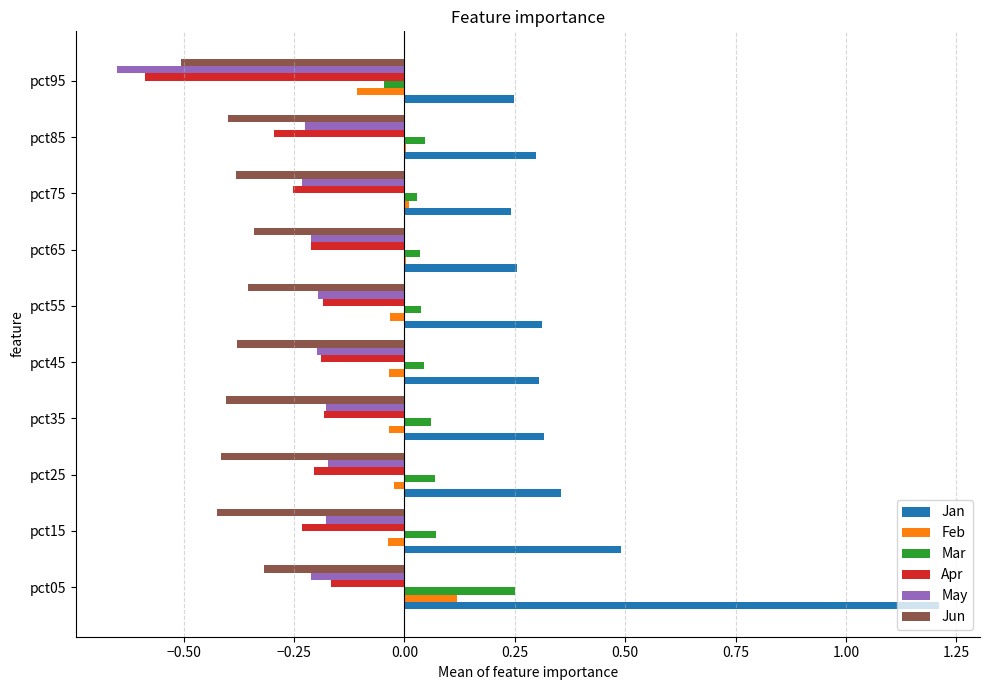

The Apr series shows -0.1 at pct85. True or false?

False